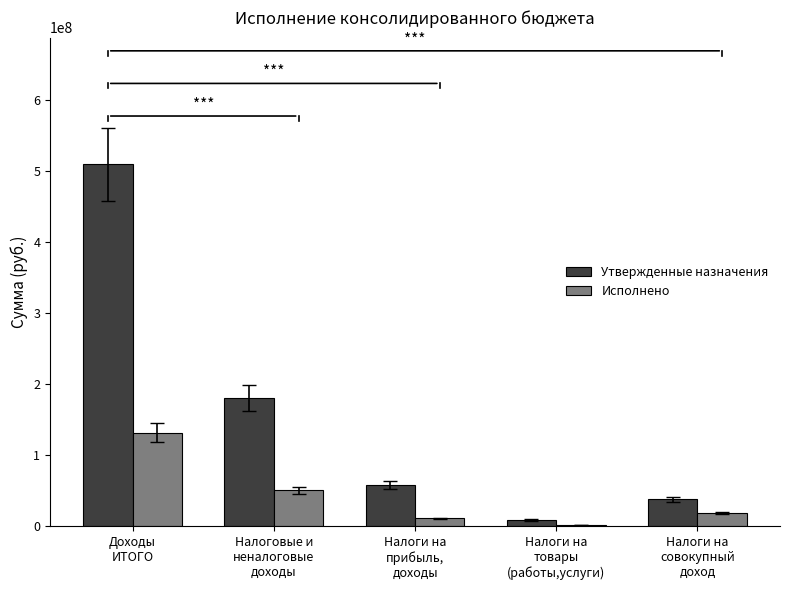

What is the difference between the second highest and second lowest values in the Исполнено series?

39481630.7